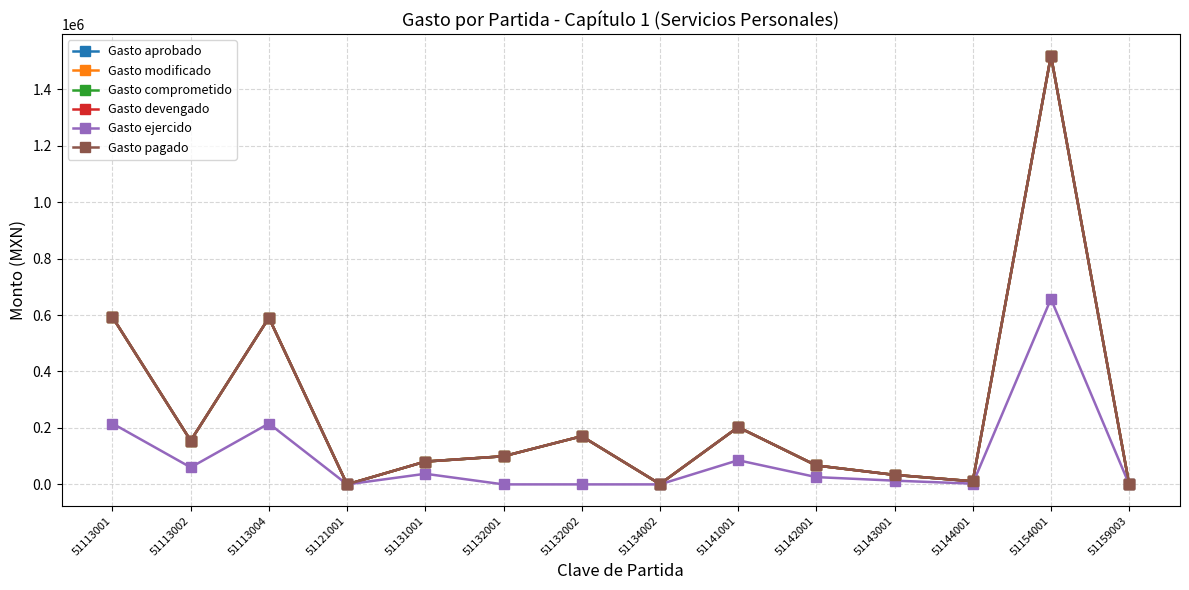

Where is the first local minimum for Gasto pagado?

51113002